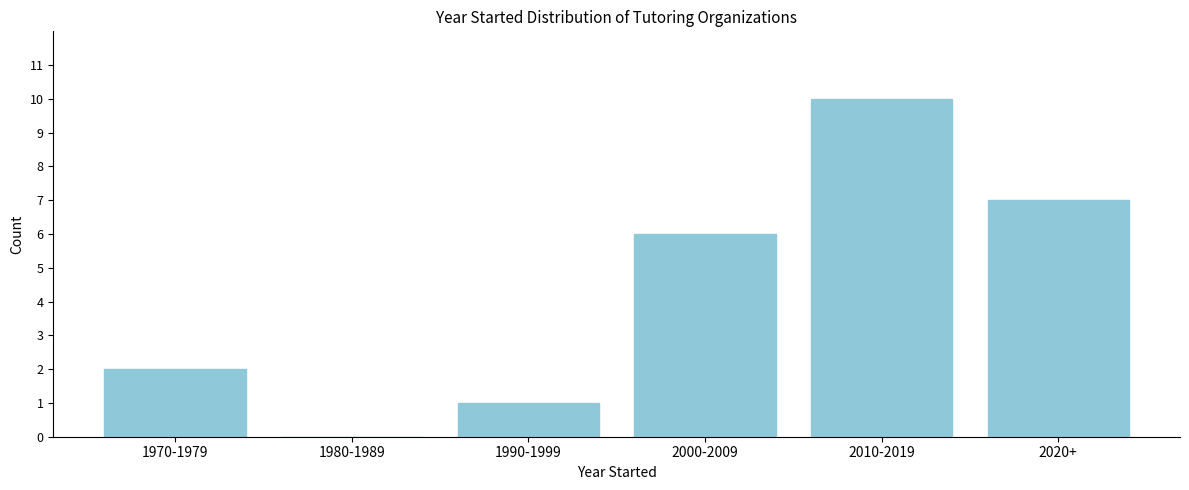

Reading left to right, transcribe all the data shown in this chart.

1970-1979=2	1980-1989=0	1990-1999=1	2000-2009=6	2010-2019=10	2020+=7